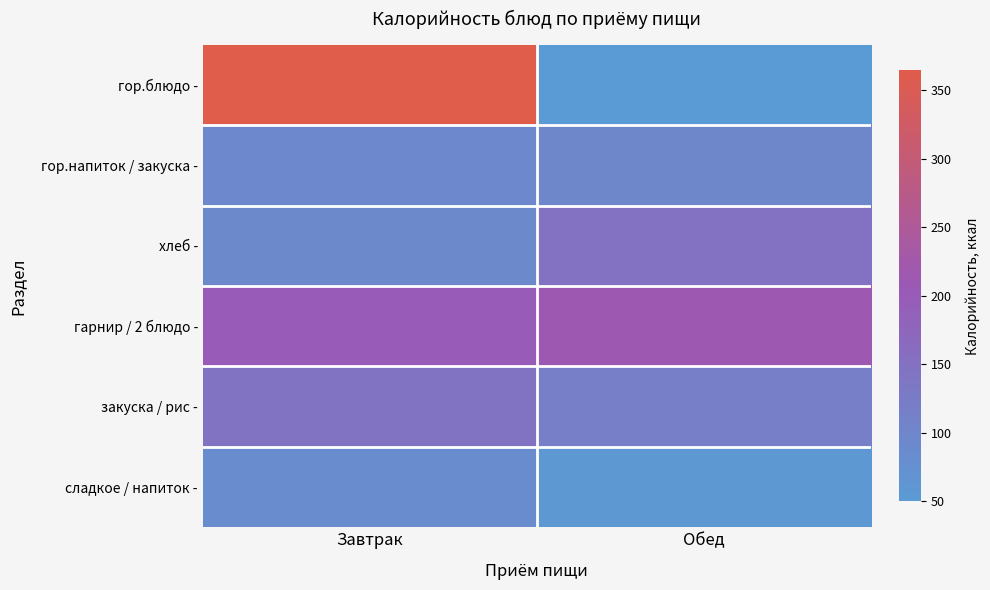

Reading right to left, what are all the values shown in this chart?

гор.блюдо -: Обед=49.8	Завтрак=364.5
гор.напиток / закуска -: Обед=97.4	Завтрак=94.2
хлеб -: Обед=149.6	Завтрак=91.6
гарнир / 2 блюдо -: Обед=214.0	Завтрак=202.1
закуска / рис -: Обед=117.0	Завтрак=146.4
сладкое / напиток -: Обед=56.0	Завтрак=84.8